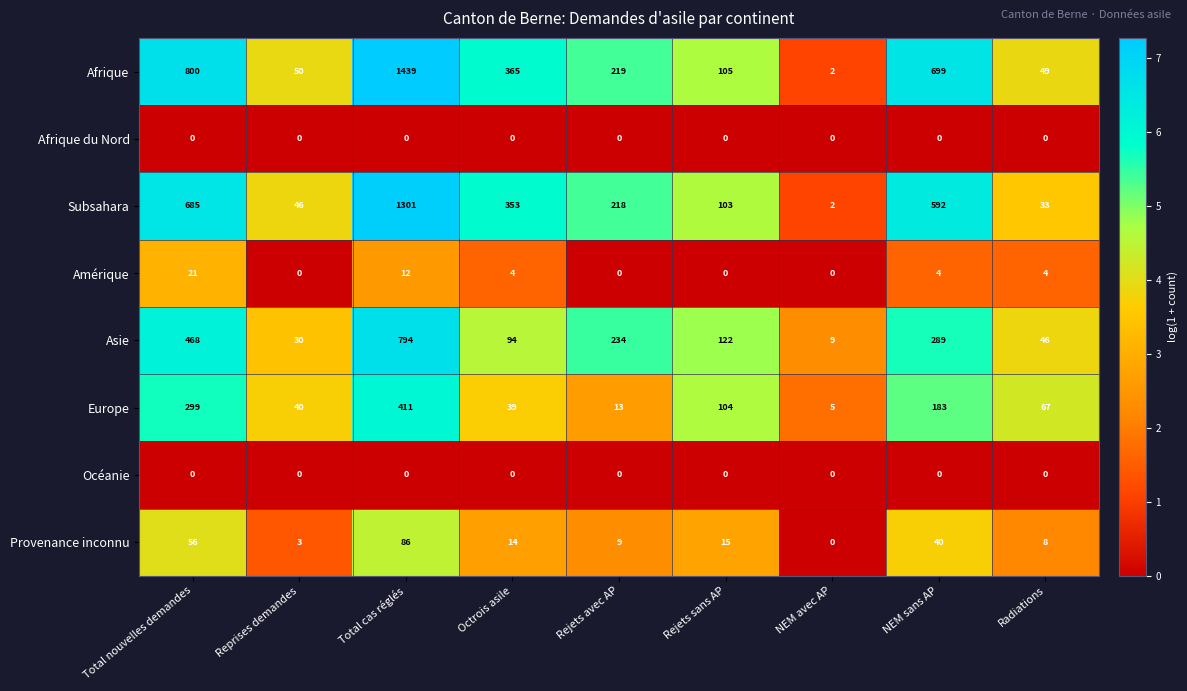

What is the average value of the Amérique series?

5